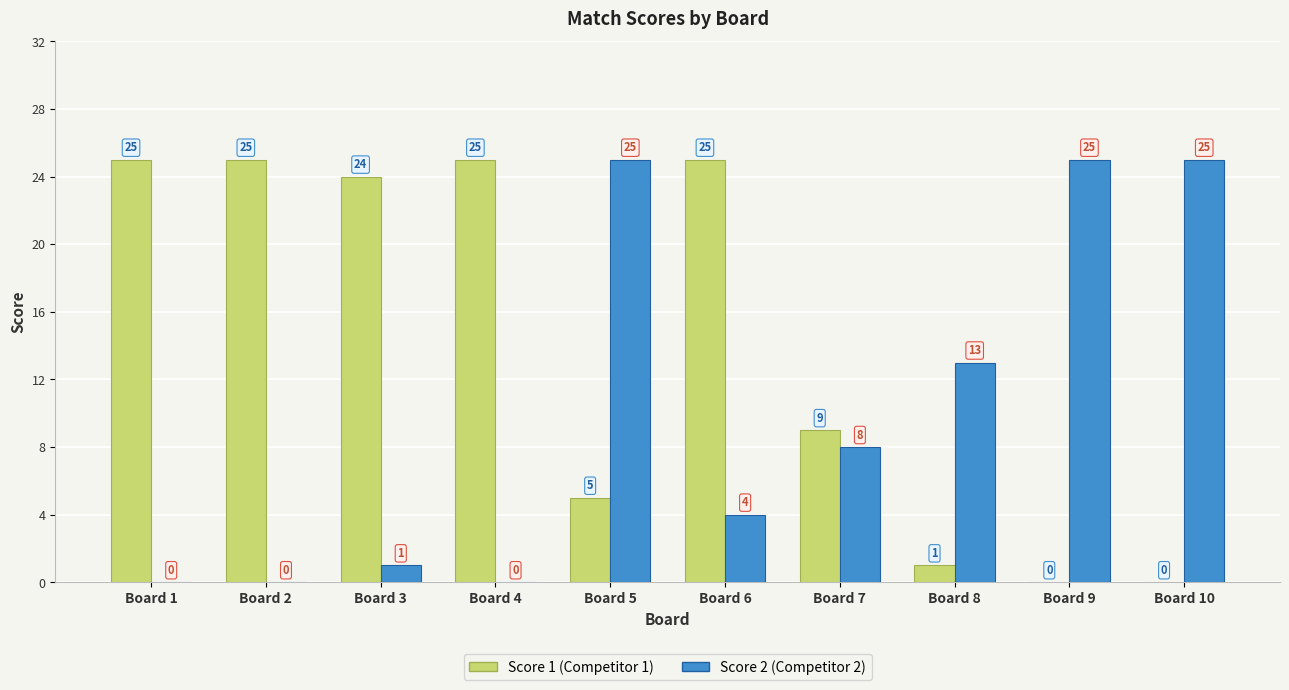

Reading left to right, what are all the values shown in this chart?

Score 1: 25	25	24	25	5	25	9	1	0	0
Score 2: 0	0	1	0	25	4	8	13	25	25